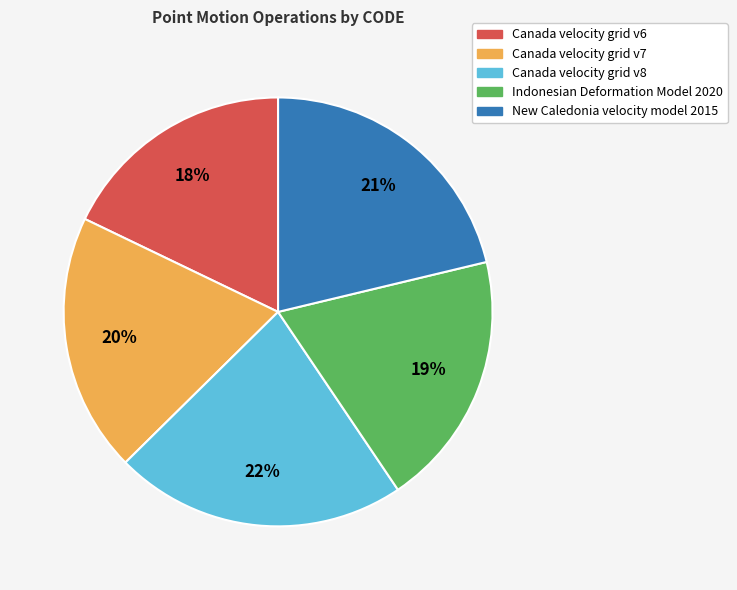

To the nearest percent, what is the difference between the largest and smallest slice percentages?

4%